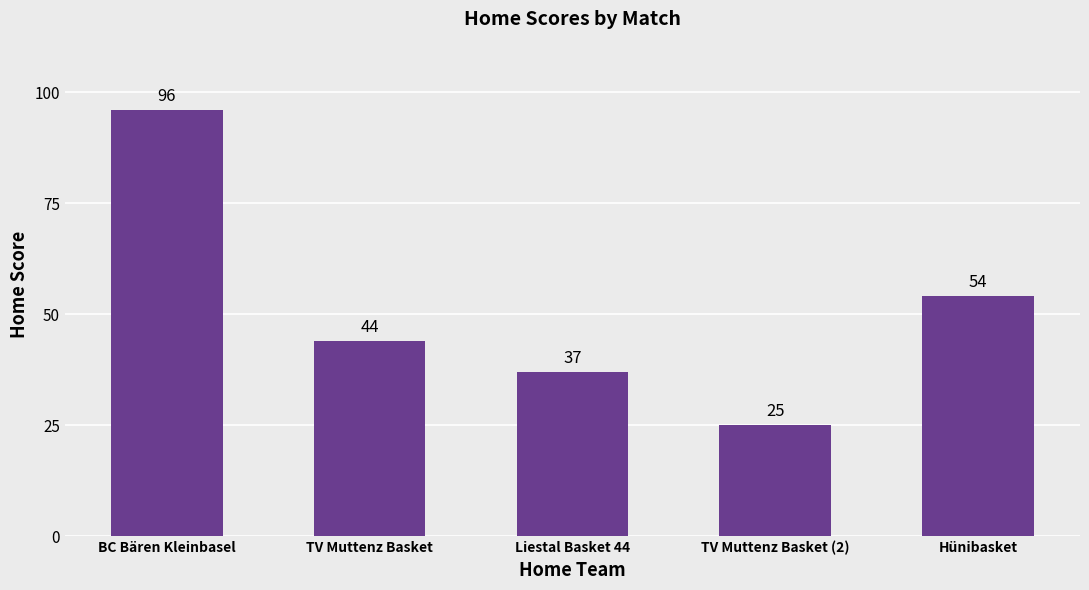

Which has a higher value, Liestal Basket 44 or Hünibasket?

Hünibasket